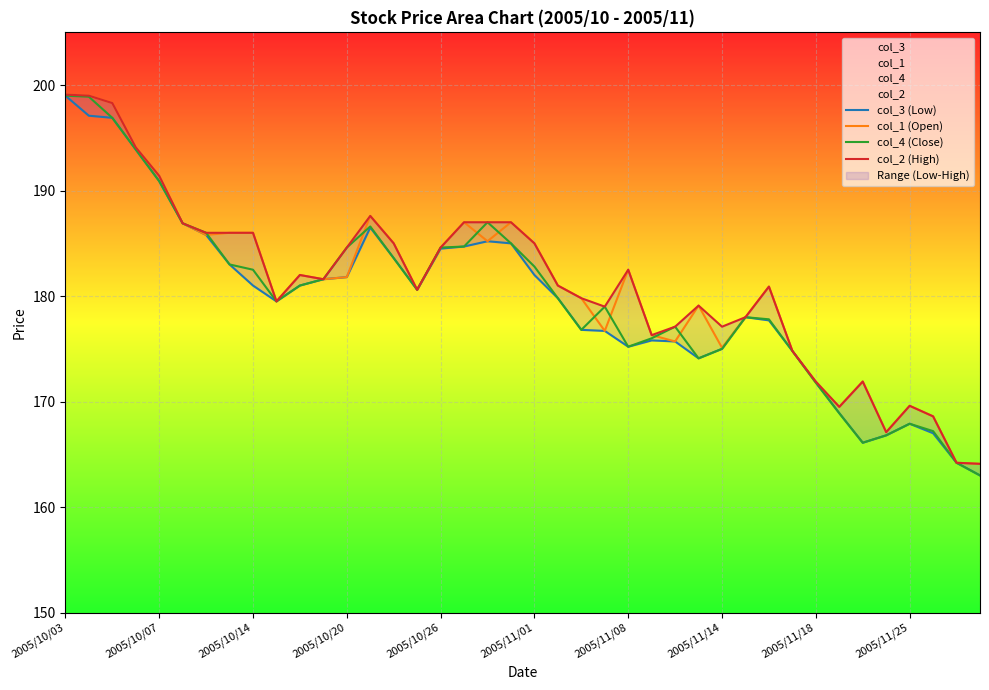

What is the minimum value shown in the chart?

163.0